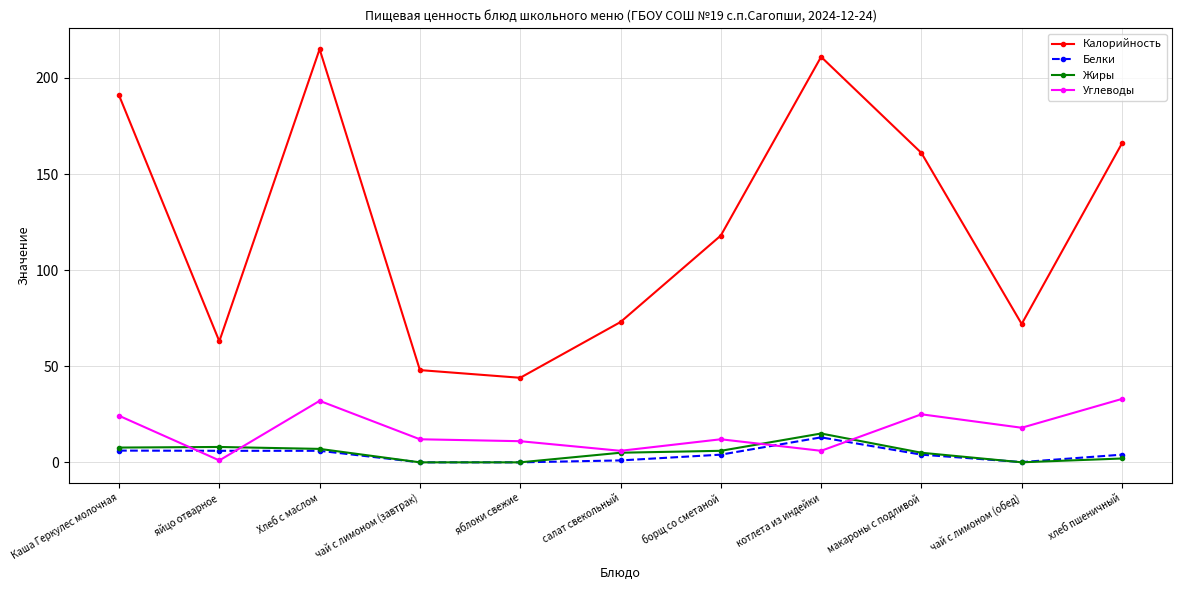

At which category does Калорийность reach its first local valley?

яйцо отварное